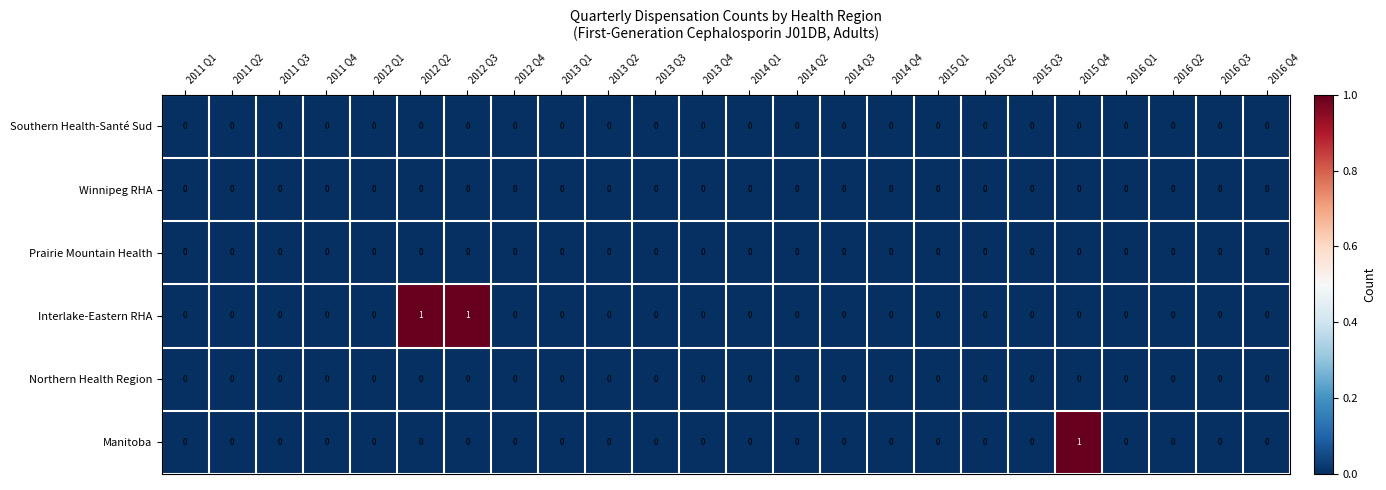

The value of Southern Health-Santé Sud at 2016 Q4 is 0. True or false?

True